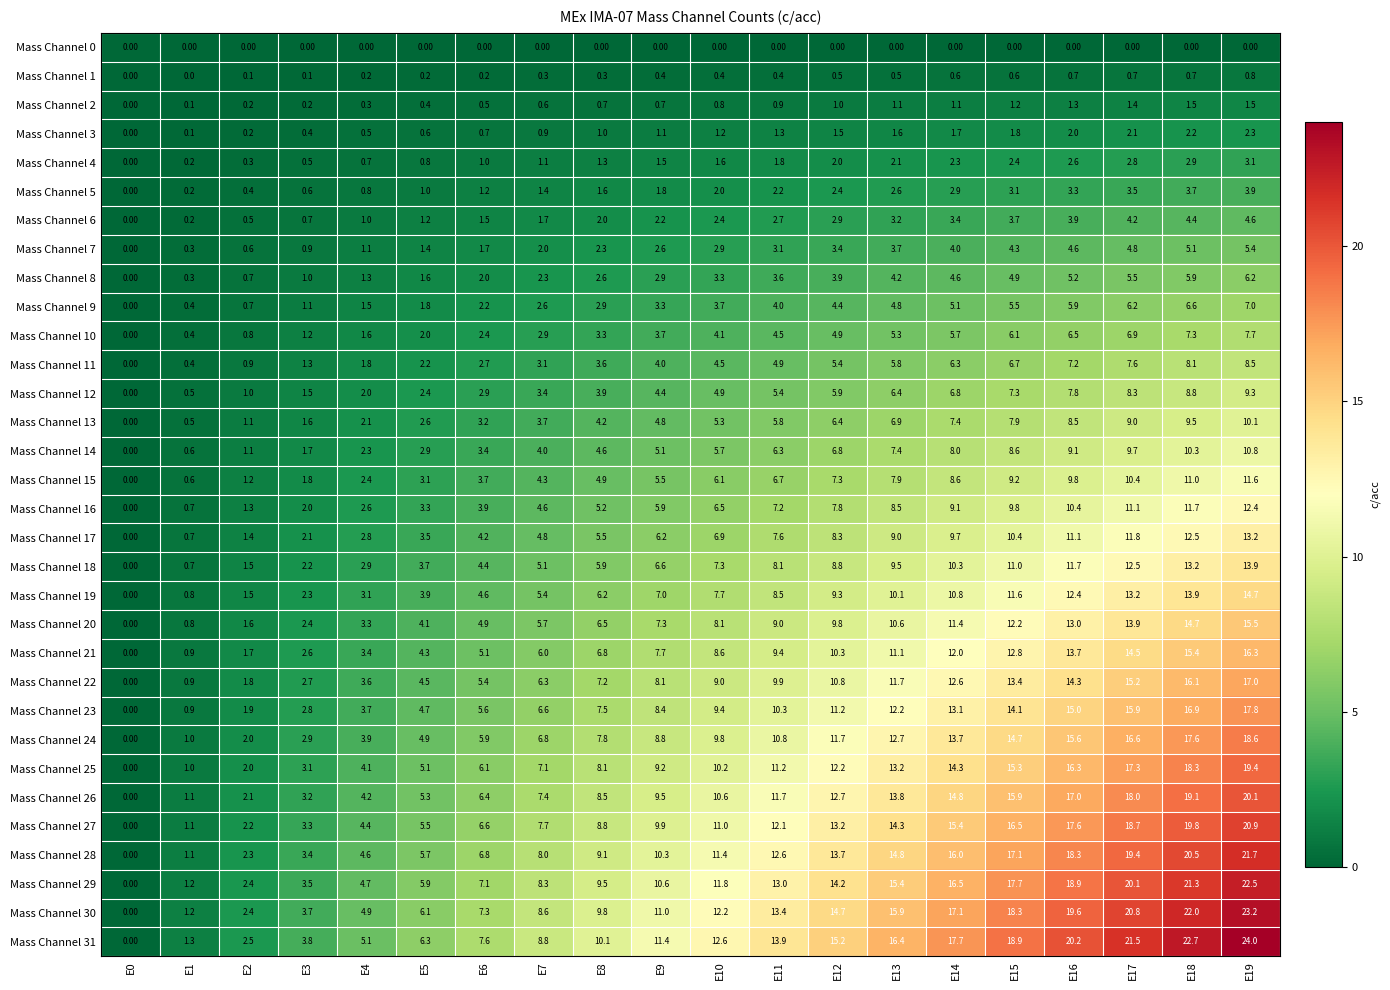

Which series has the largest range (max minus min)?

Mass Channel 31